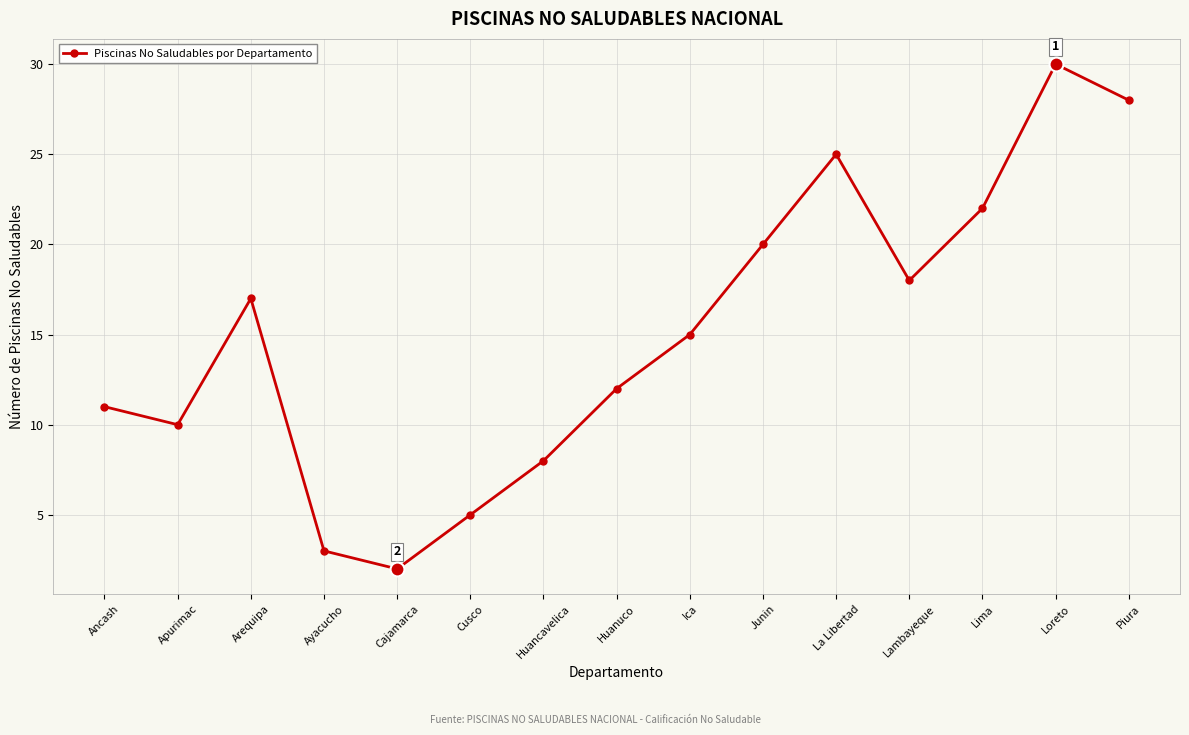

True or false: the data has more than 0 interior local peaks.

True